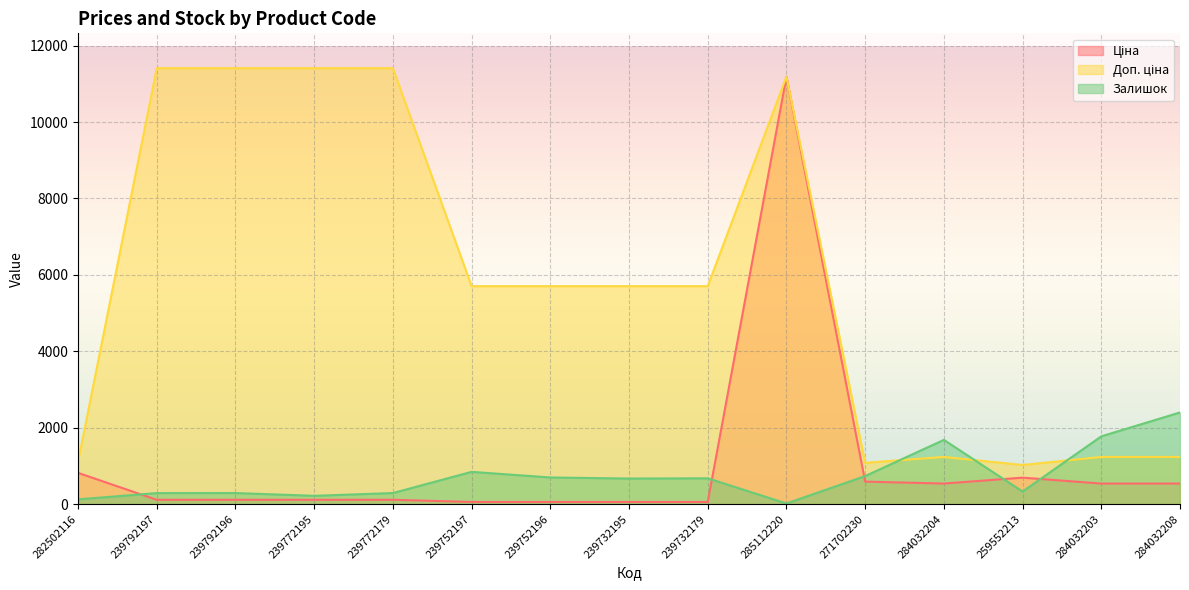

True or false: Доп. ціна and Ціна intersect in this chart.

False